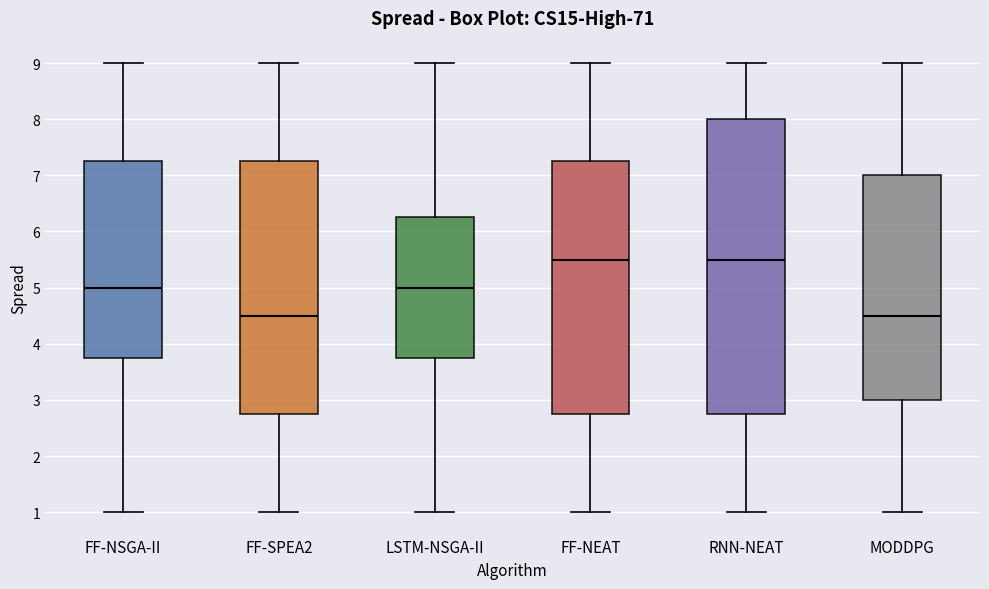

Reading left to right, transcribe this box plot: for each box, give where its median line is, the range the box spans, and where its two whiskers end, as read against the y-axis. The values are not printed on the chart, so give them approximately, as read against the axis.

FF-NSGA-II: median 5.0, box 3.8 to 7.3, whiskers 1.0 to 9.0
FF-SPEA2: median 4.5, box 2.8 to 7.3, whiskers 1.0 to 9.0
LSTM-NSGA-II: median 5.0, box 3.8 to 6.3, whiskers 1.0 to 9.0
FF-NEAT: median 5.5, box 2.8 to 7.3, whiskers 1.0 to 9.0
RNN-NEAT: median 5.5, box 2.8 to 8.0, whiskers 1.0 to 9.0
MODDPG: median 4.5, box 3.0 to 7.0, whiskers 1.0 to 9.0